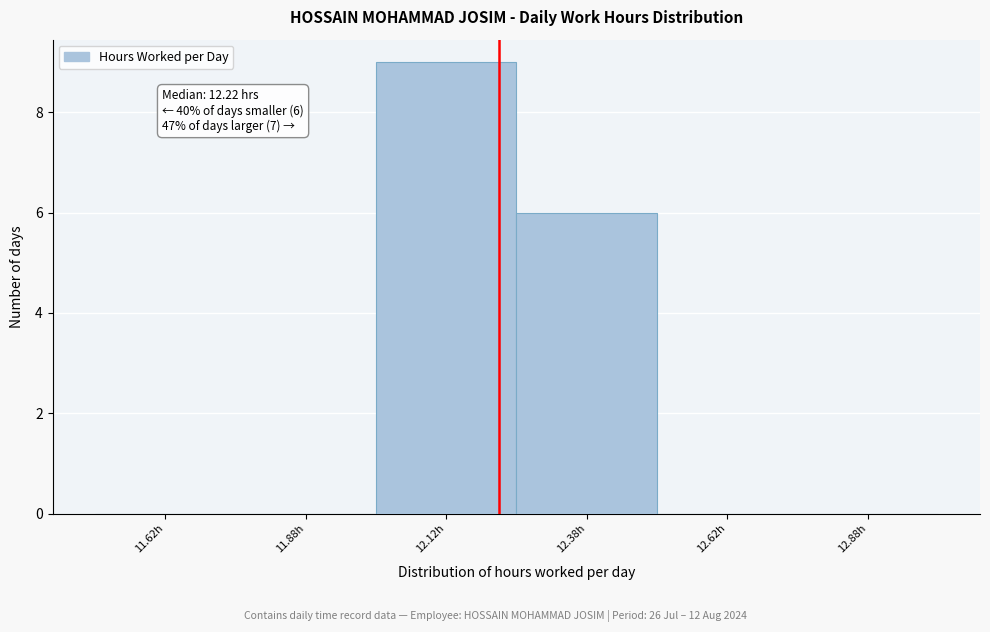

Over which range of the x-axis is the bar tallest?

12.00 to 12.25